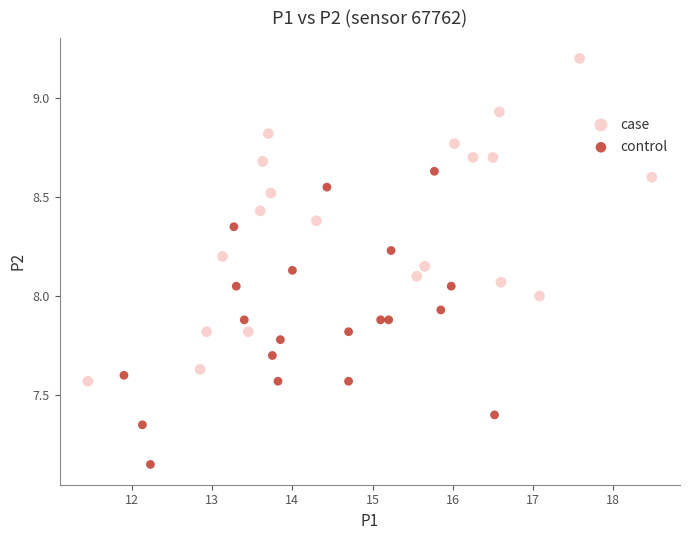

What are all the series names shown in the legend?

case, control